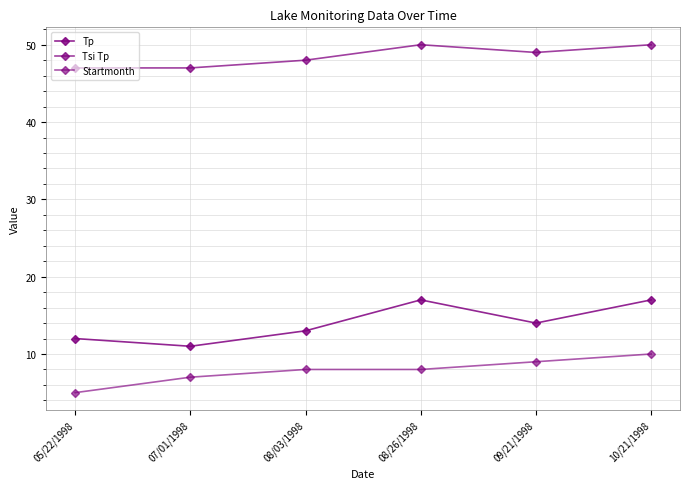

Is the value of Tp at 10/21/1998 greater than the value of Startmonth at 09/21/1998?

Yes